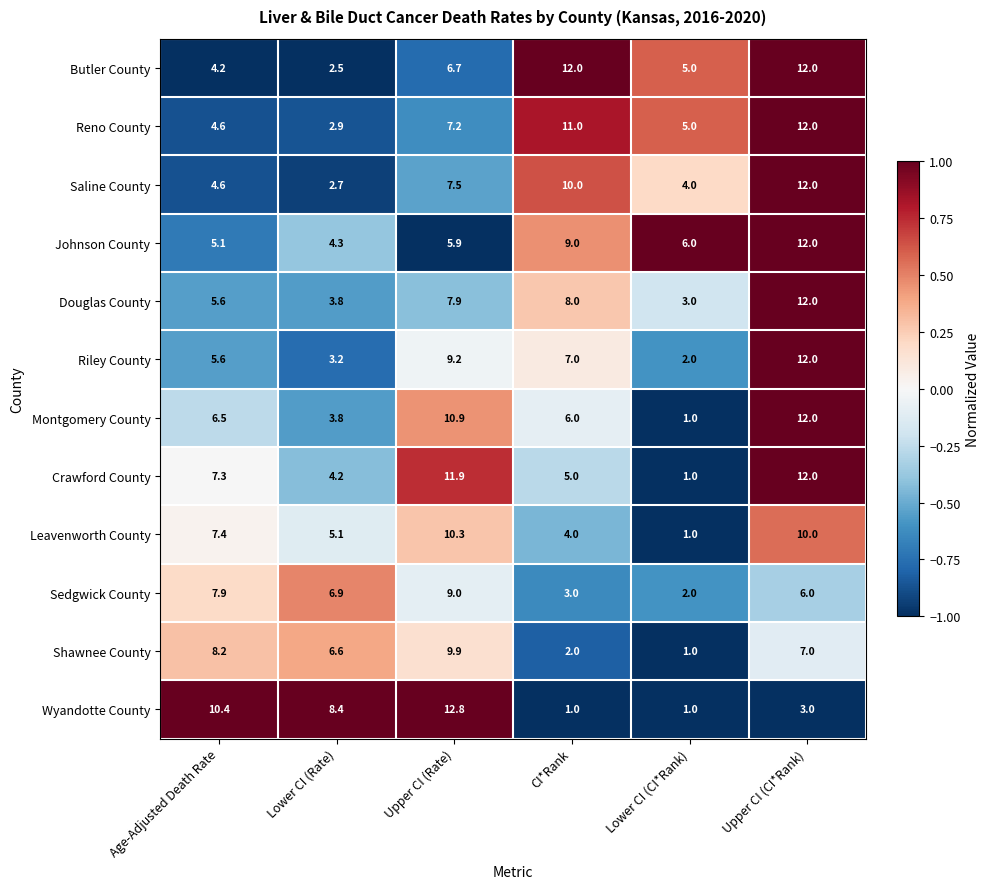

Rank the categories by Riley County value from highest to lowest.

Upper CI (CI*Rank), Upper CI (Rate), CI*Rank, Age-Adjusted Death Rate, Lower CI (Rate), Lower CI (CI*Rank)